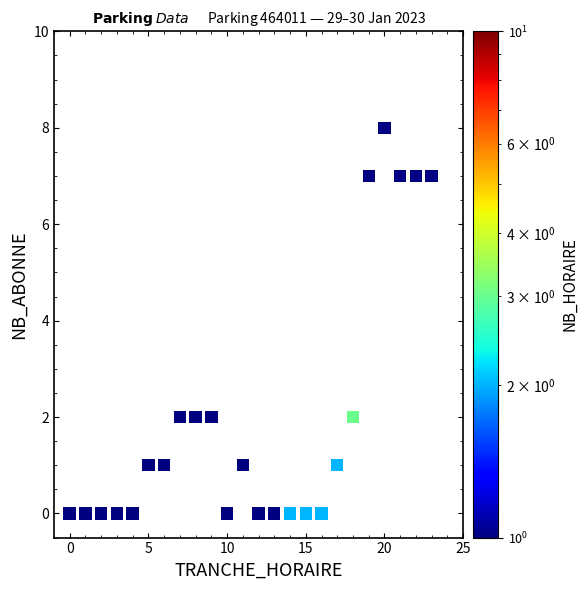

What is the range of X values (max minus min)?

23